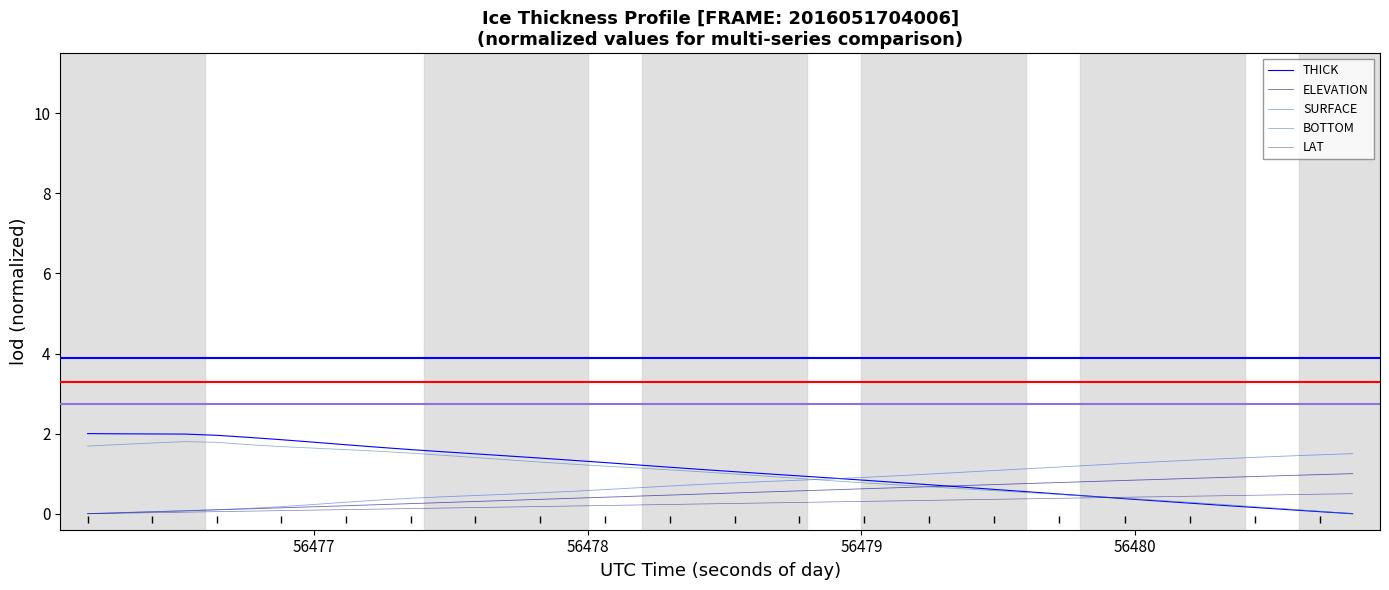

Which series has the largest range (max minus min)?

THICK